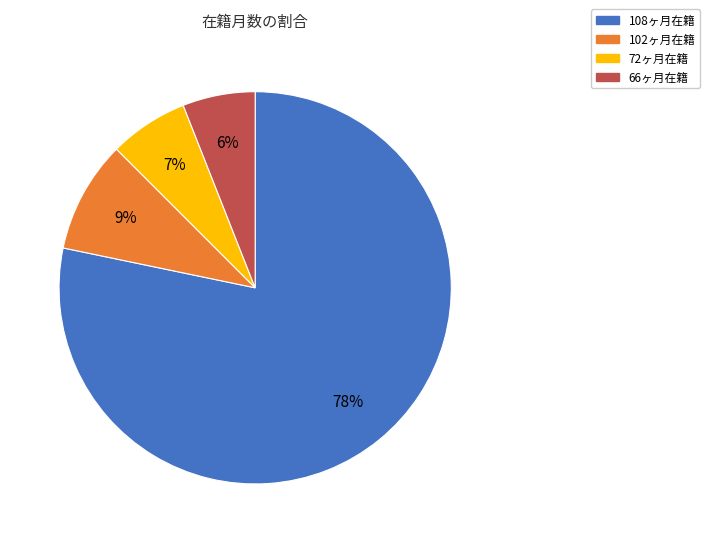

What is the smallest slice in the pie chart?

66ヶ月在籍